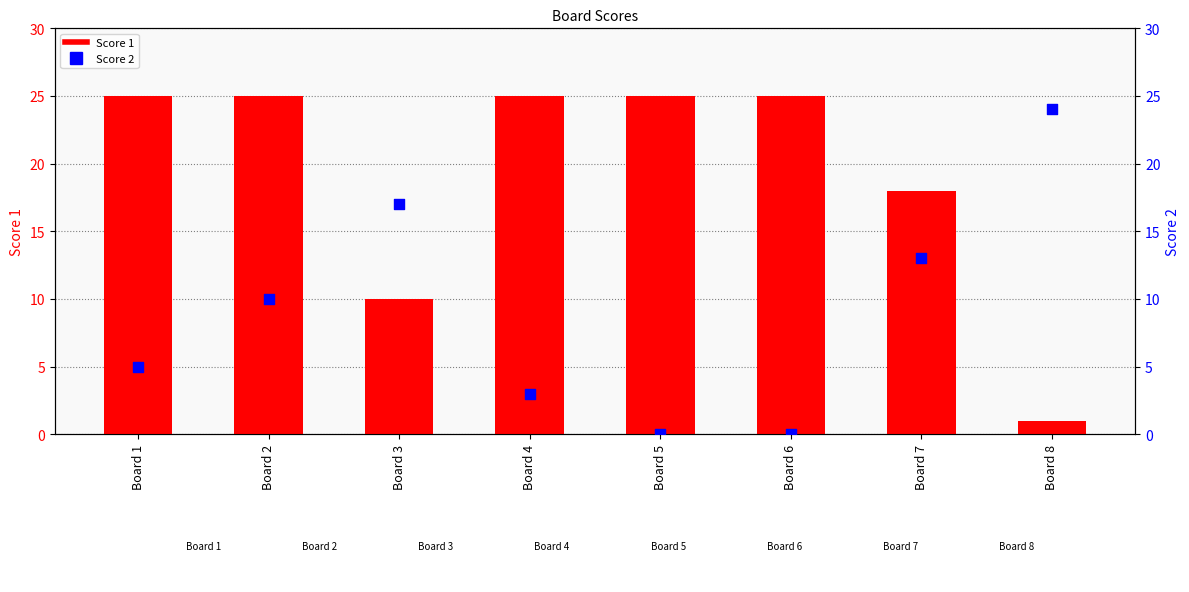

At which category is the sum across all series the highest?

Board 2